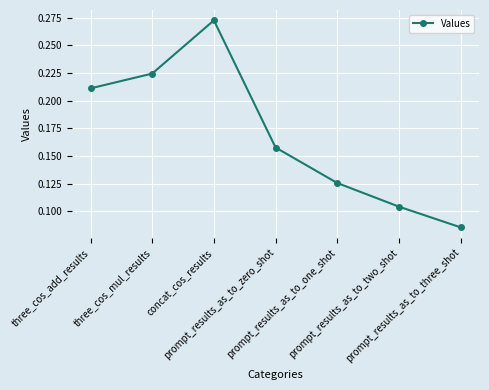

Count the values in the range 0 to 1.

7